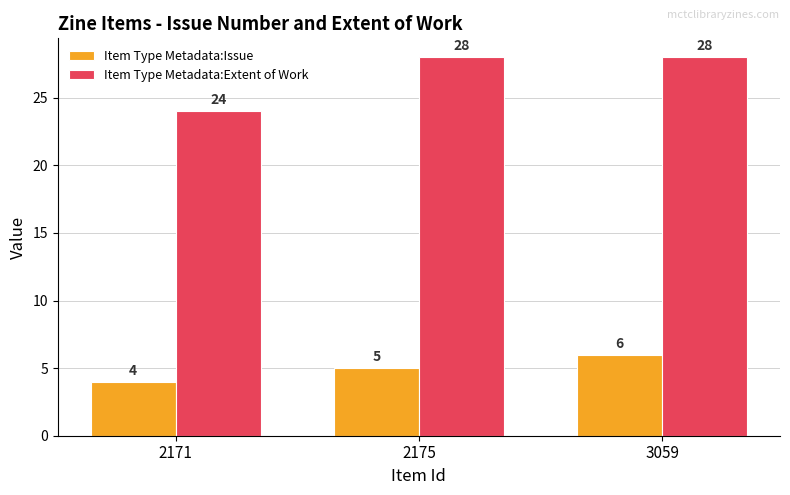

What is the difference between the maximum and minimum values in the Item Type Metadata:Extent of Work series?

4